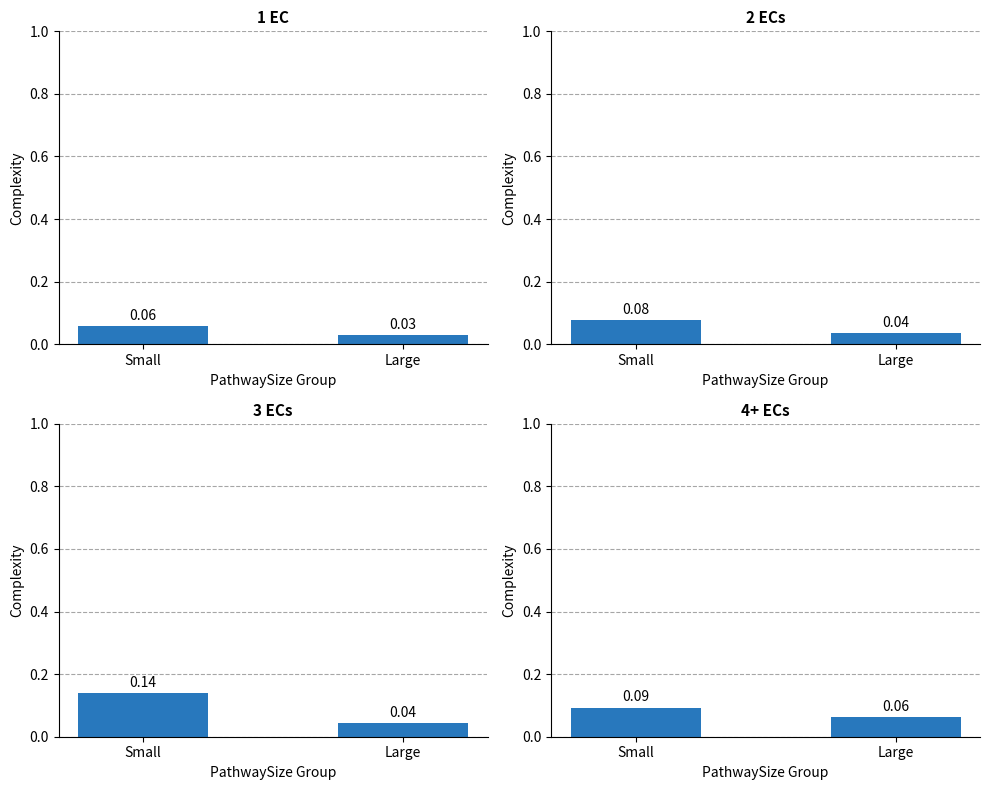

Which series has the largest total across all categories?

3 ECs